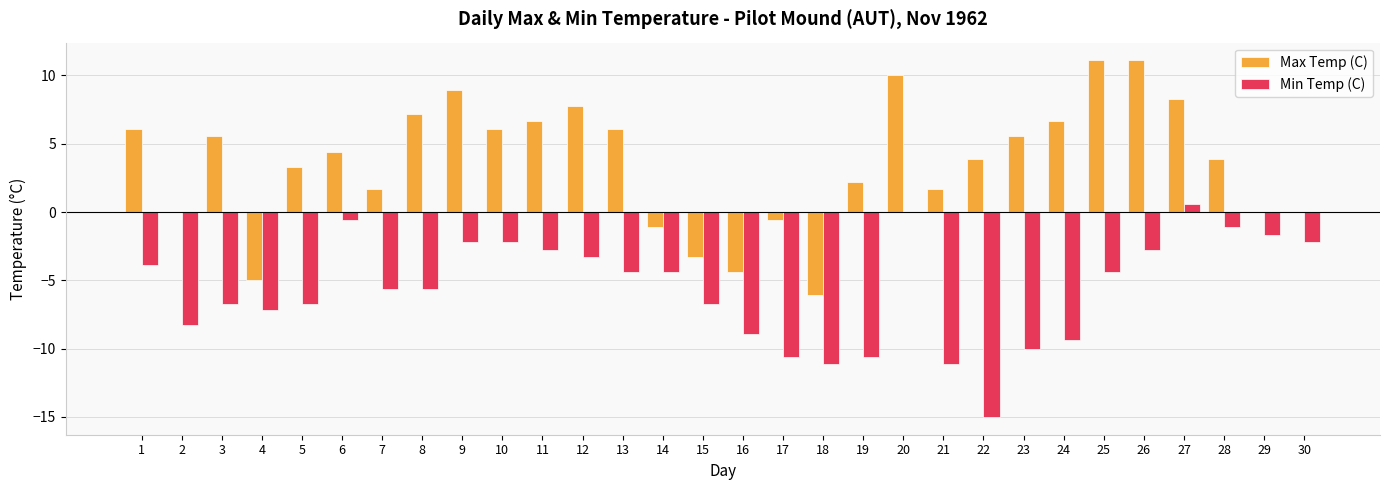

How many categories are shown in the chart?

30